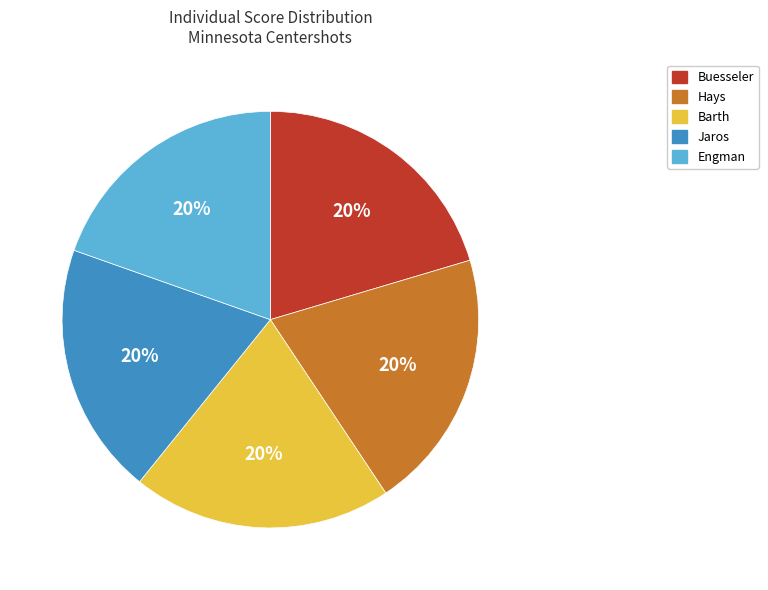

To the nearest percent, what percentage of the pie is Hays?

20%